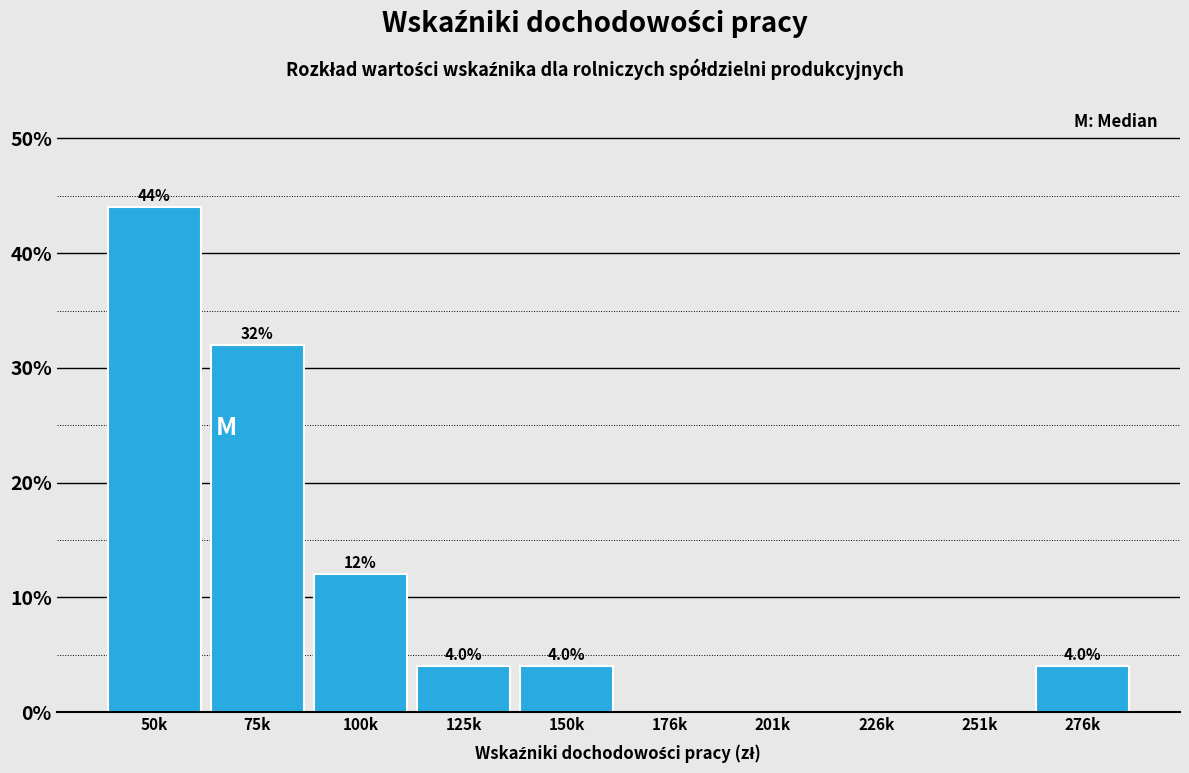

Reading left to right, what are all the values shown in this chart?

50k=44	75k=32	100k=12	125k=4	150k=4	176k=0	201k=0	226k=0	251k=0	276k=4